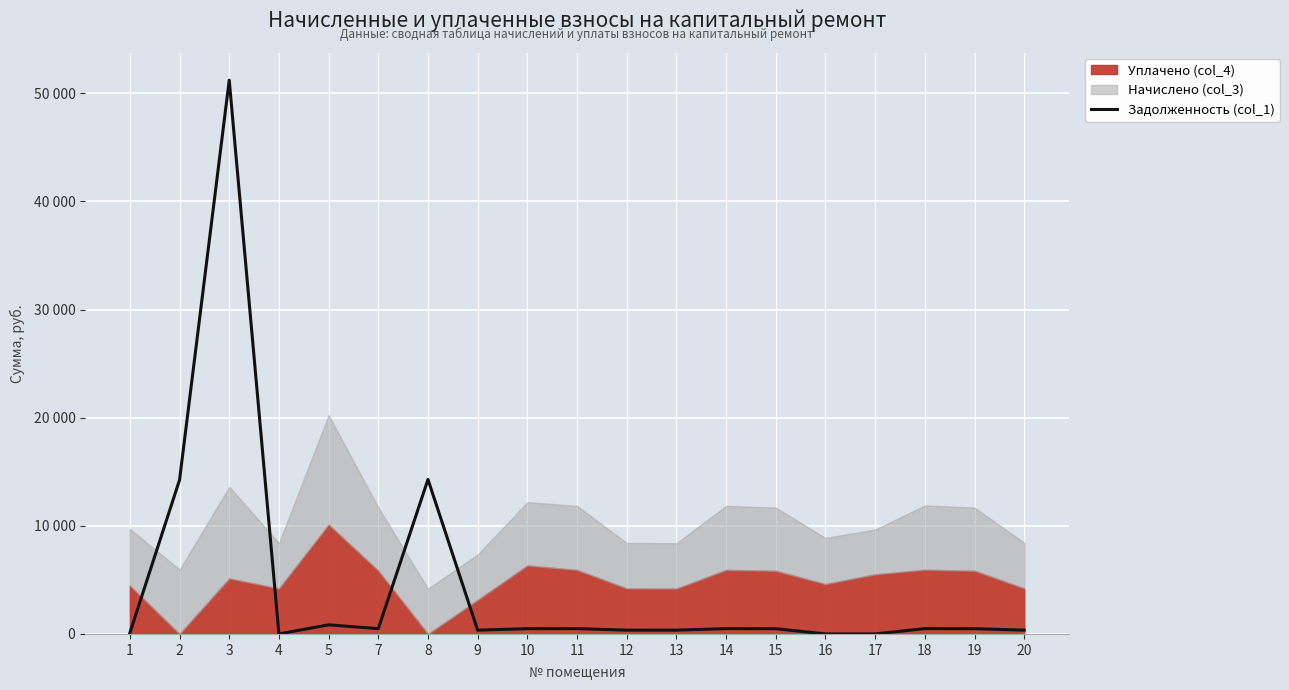

Which label corresponds to the smallest value in the chart?

4